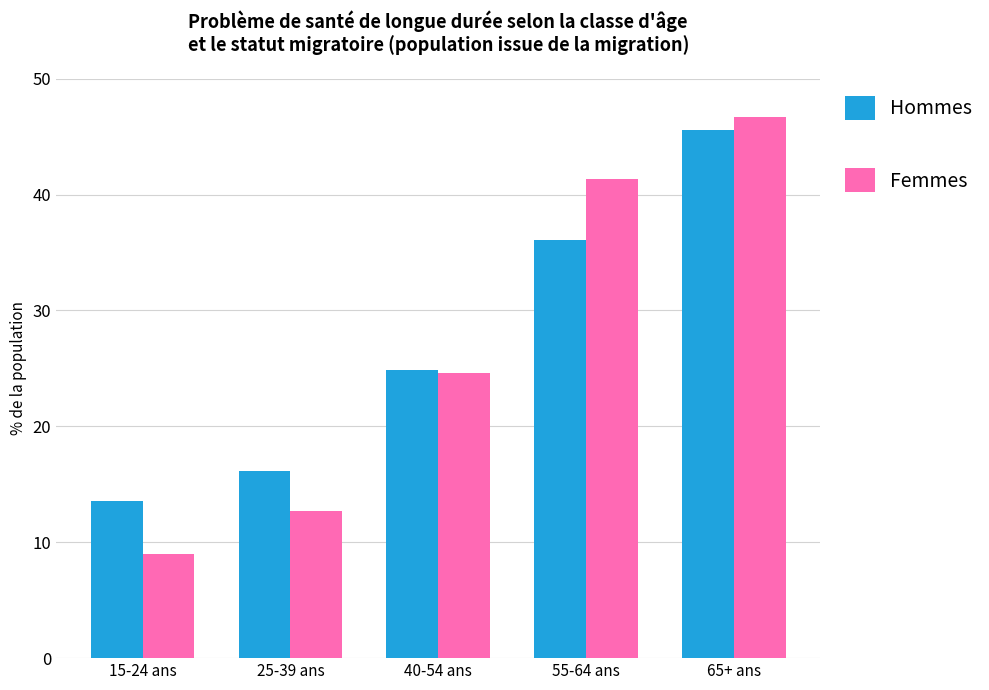

What is the spread (max minus min) of values at 25-39 ans?

3.4